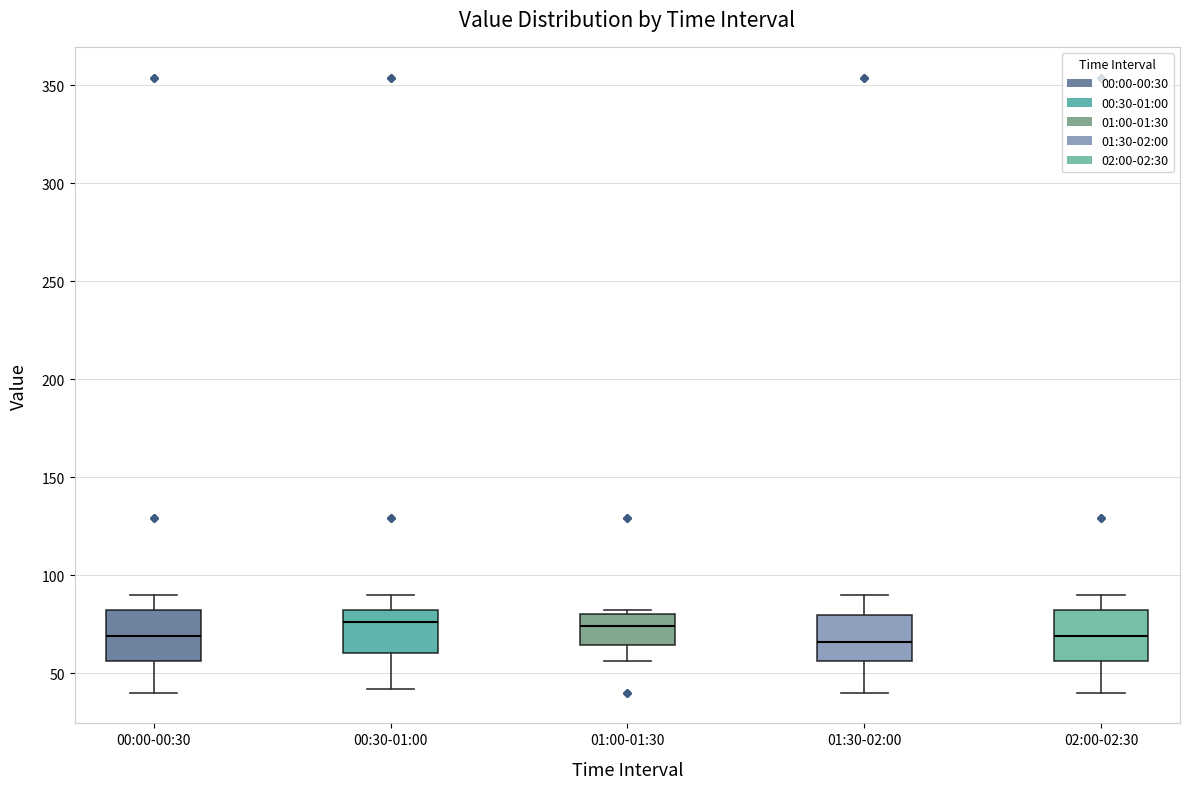

Reading left to right, transcribe this box plot: for each box, give where its median line is, the range the box spans, and where its two whiskers end, as read against the y-axis. The values are not printed on the chart, so give them approximately, as read against the axis.

00:00-00:30: median 70, box 55 to 80, whiskers 40 to 90
00:30-01:00: median 75, box 60 to 80, whiskers 40 to 90
01:00-01:30: median 75, box 65 to 80, whiskers 55 to 80 (just above the box's upper edge)
01:30-02:00: median 65, box 55 to 80, whiskers 40 to 90
02:00-02:30: median 70, box 55 to 80, whiskers 40 to 90